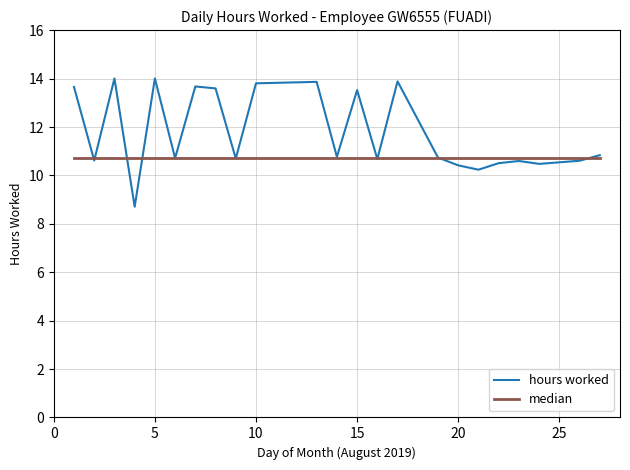

True or false: median and hours worked intersect in this chart.

True